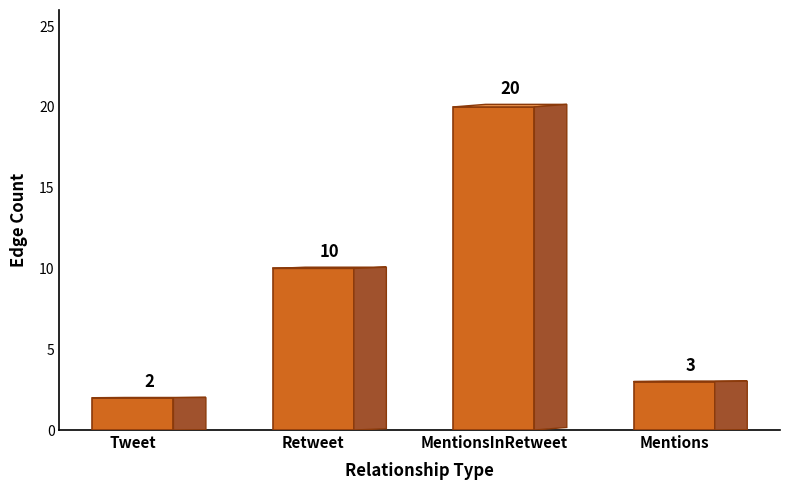

What is the maximum value shown in the chart?

20